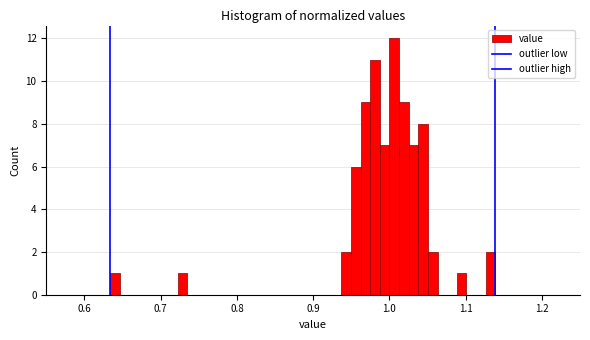

Read against the x-axis, roughly where is the centre of the tallest bar?

1.01